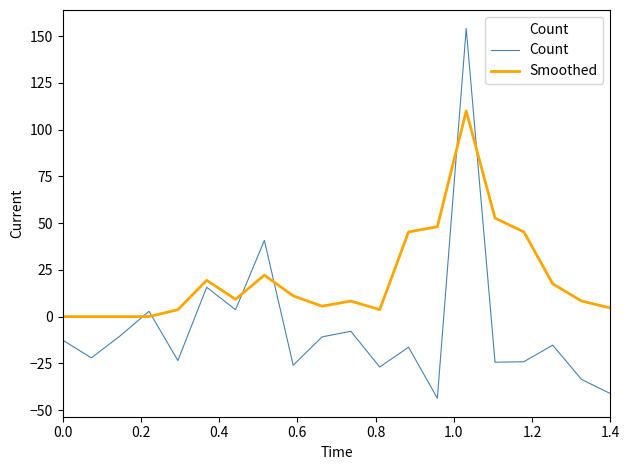

Which series has the largest range (max minus min)?

Count